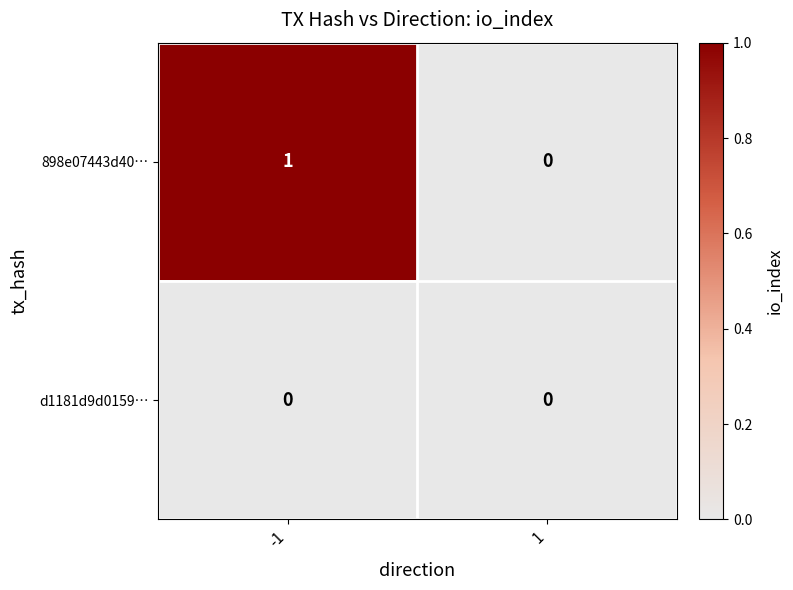

Rank the series by their maximum value, from lowest to highest.

d1181d9d0159…, 898e07443d40…